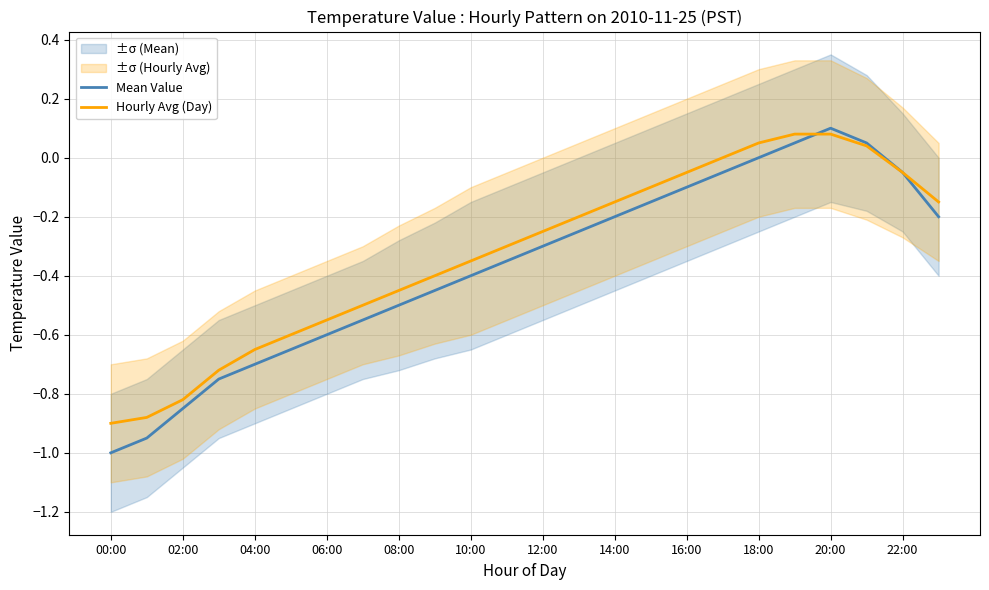

True or false: Mean Value has a value of -0.3 at 12:00.

True